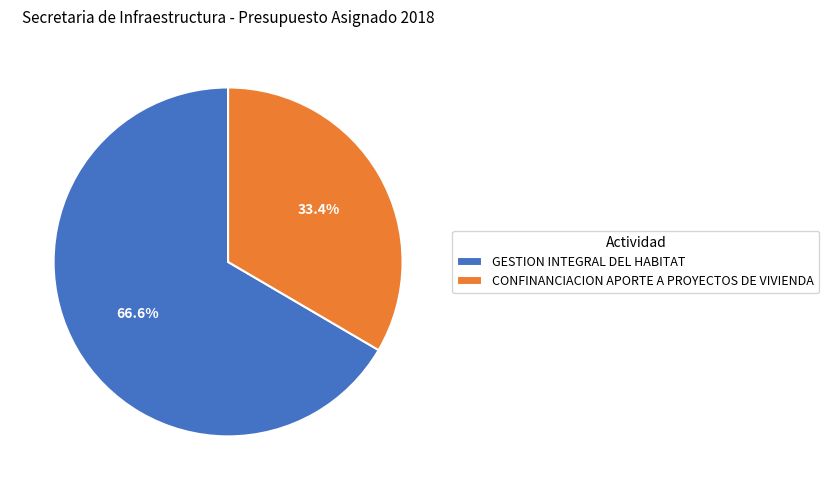

How many segments does this pie chart have?

2